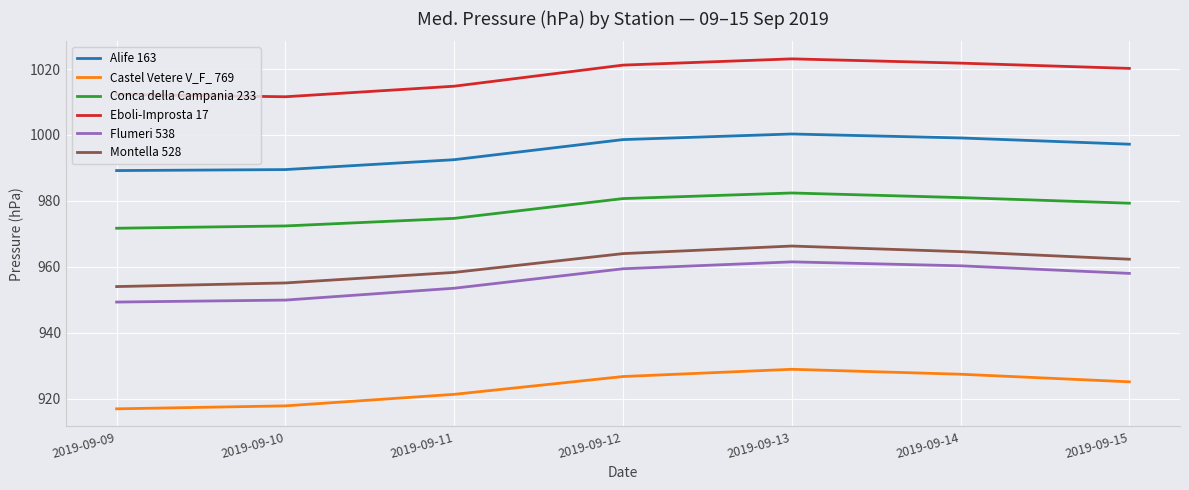

At how many categories does at least one series exceed 961?

7